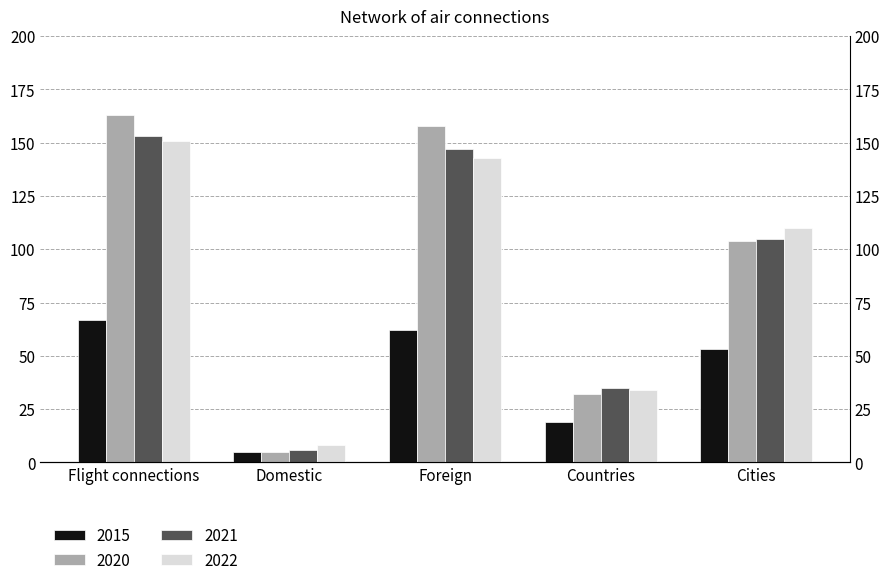

What is the difference between the maximum and minimum values in the 2022 series?

143